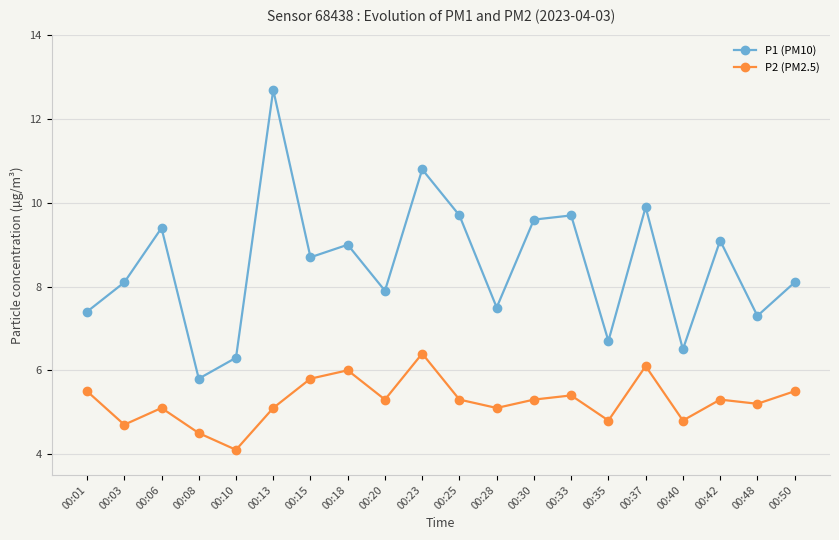

Reading left to right, extract all data points from this chart.

P1 (PM10): 00:01=7.4	00:03=8.1	00:06=9.4	00:08=5.8	00:10=6.3	00:13=12.7	00:15=8.7	00:18=9.0	00:20=7.9	00:23=10.8	00:25=9.7	00:28=7.5	00:30=9.6	00:33=9.7	00:35=6.7	00:37=9.9	00:40=6.5	00:42=9.1	00:48=7.3	00:50=8.1
P2 (PM2.5): 00:01=5.5	00:03=4.7	00:06=5.1	00:08=4.5	00:10=4.1	00:13=5.1	00:15=5.8	00:18=6.0	00:20=5.3	00:23=6.4	00:25=5.3	00:28=5.1	00:30=5.3	00:33=5.4	00:35=4.8	00:37=6.1	00:40=4.8	00:42=5.3	00:48=5.2	00:50=5.5